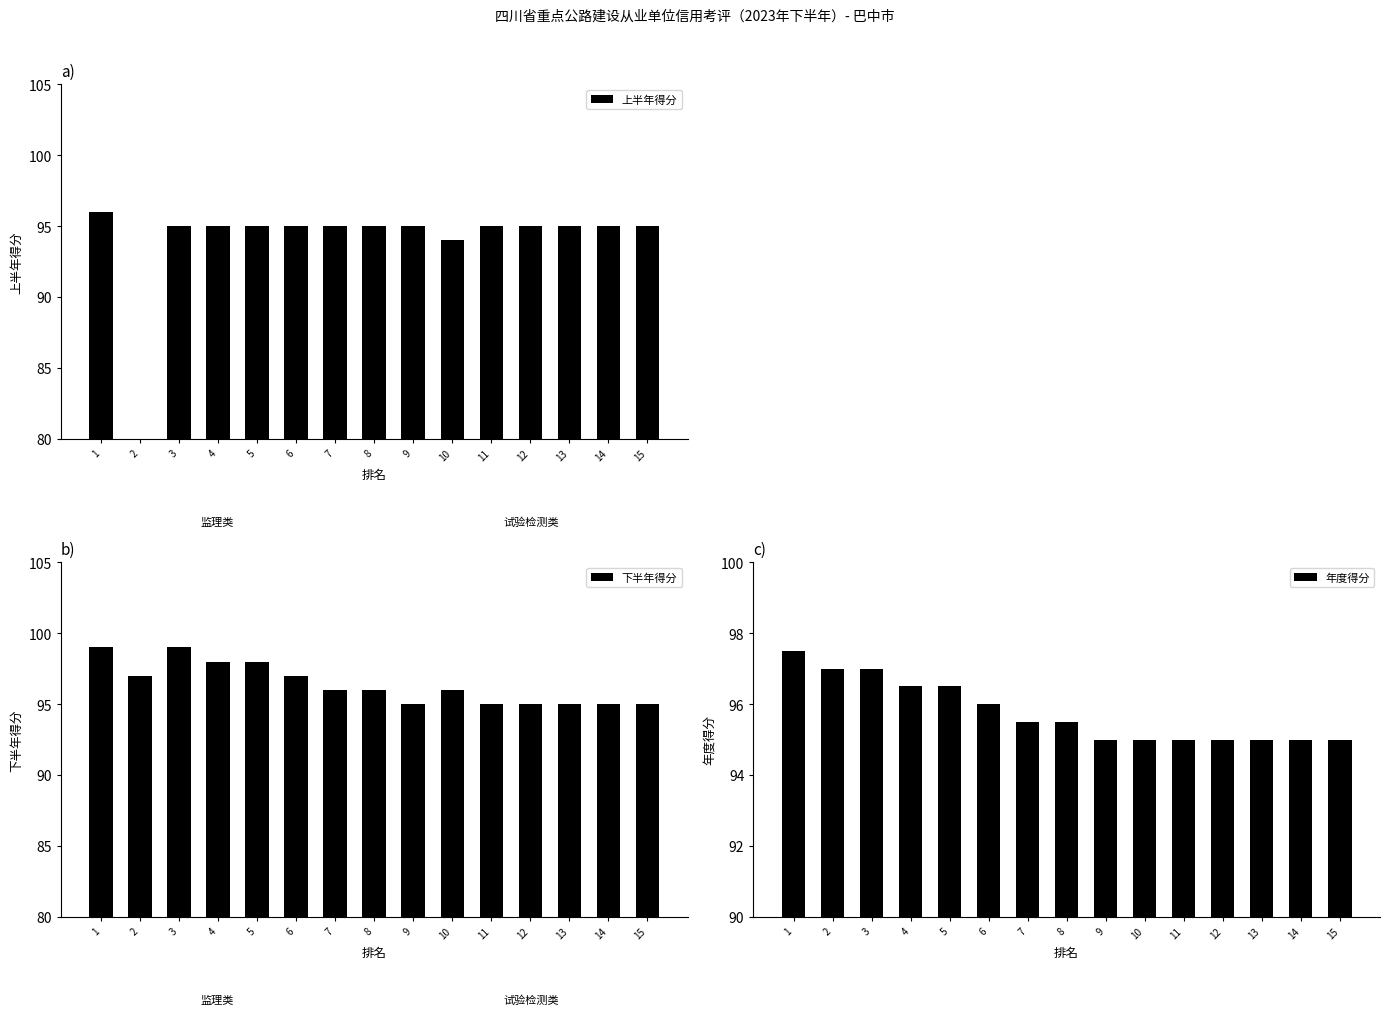

The 上半年得分 series shows 95 at 14. True or false?

True